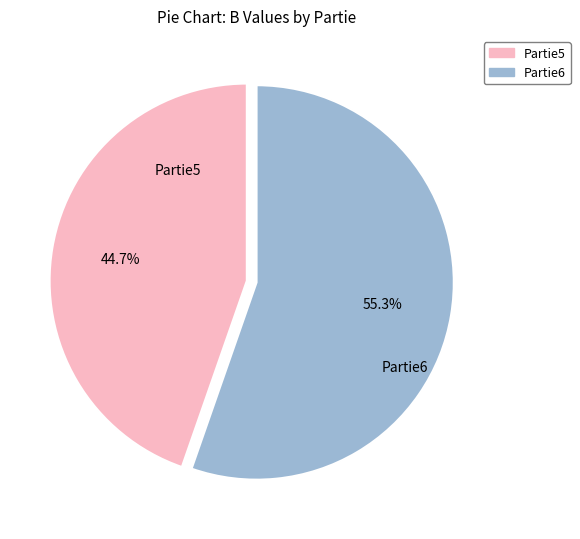

Which category has the smallest portion of the pie?

Partie5